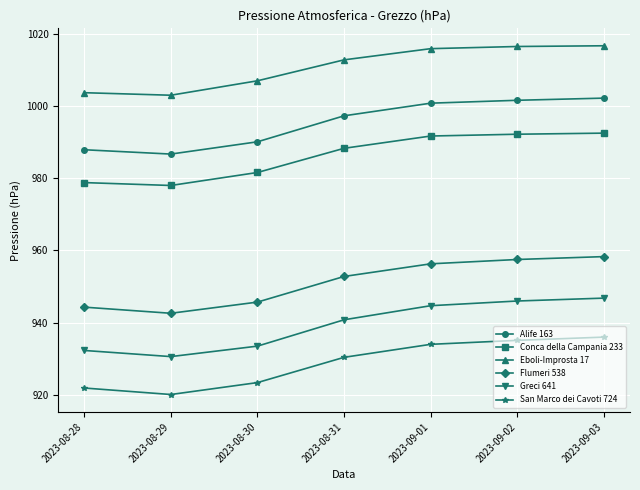

What value does the Alife 163 series have at 2023-08-29?

986.7